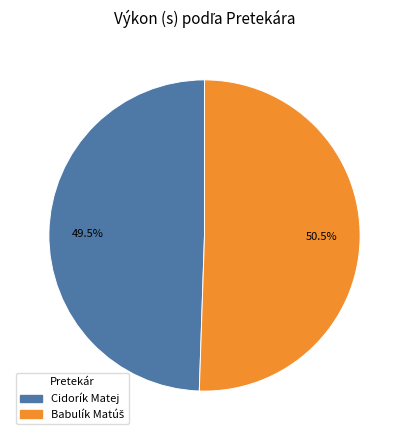

What is the smallest slice in the pie chart?

Cidorík Matej